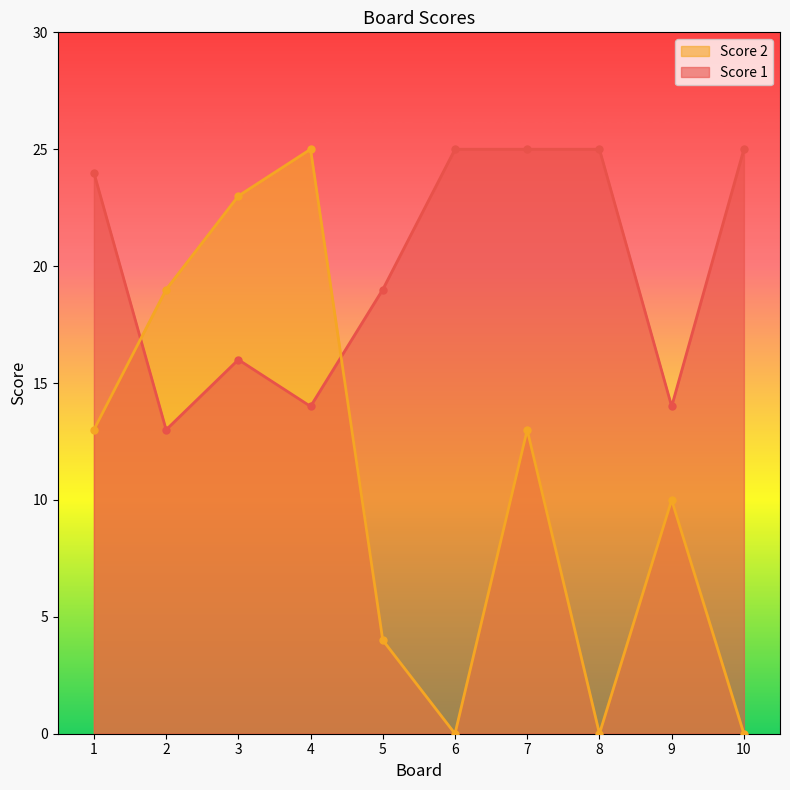

How many intersections are there between Score 2 and Score 1?

2